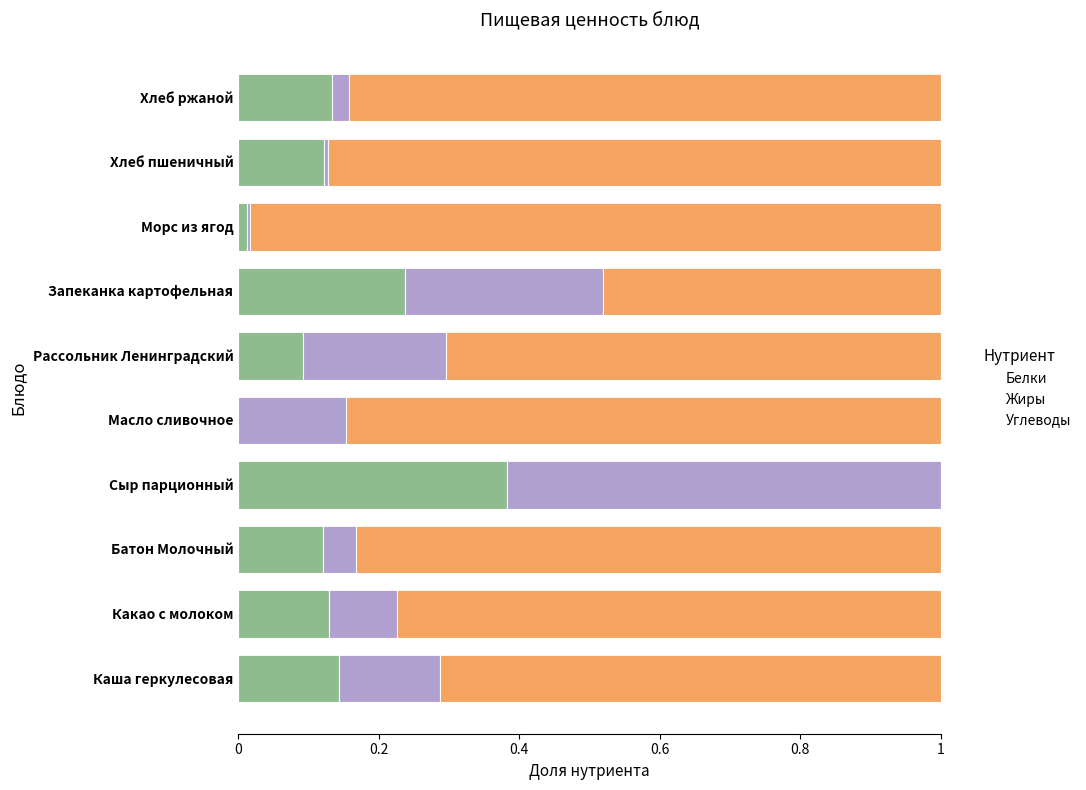

The Белки series shows 0.0 at Морс из ягод. True or false?

True